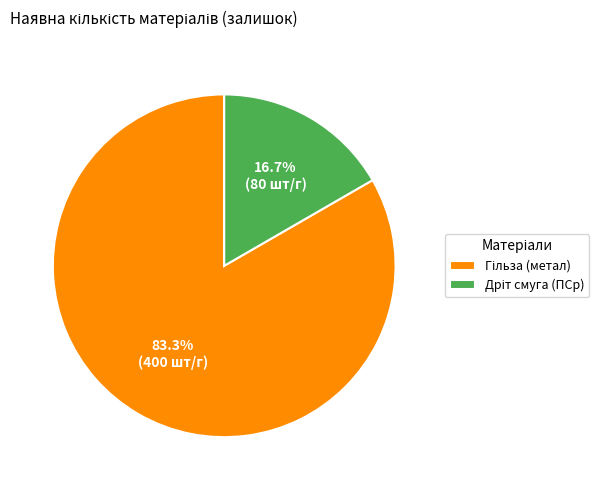

Is there a majority slice in this chart?

Yes